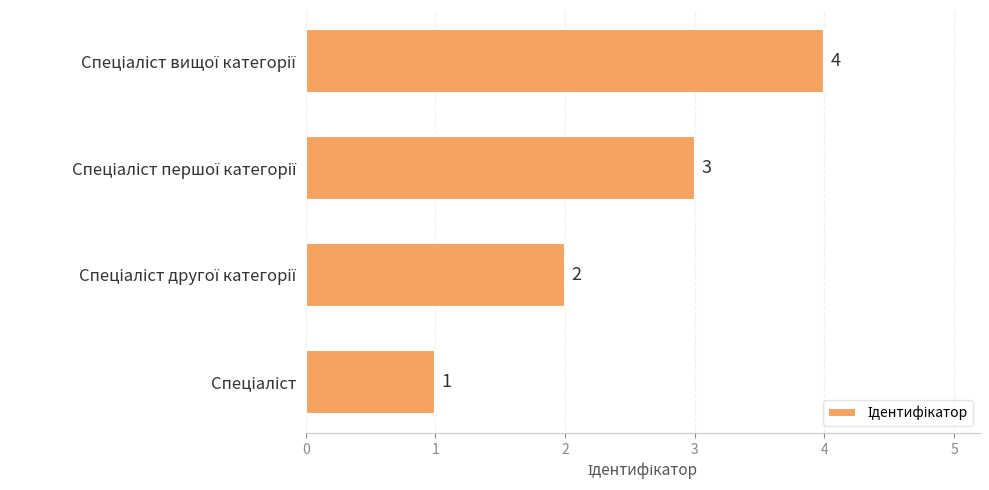

Count the number of data series in this chart.

1